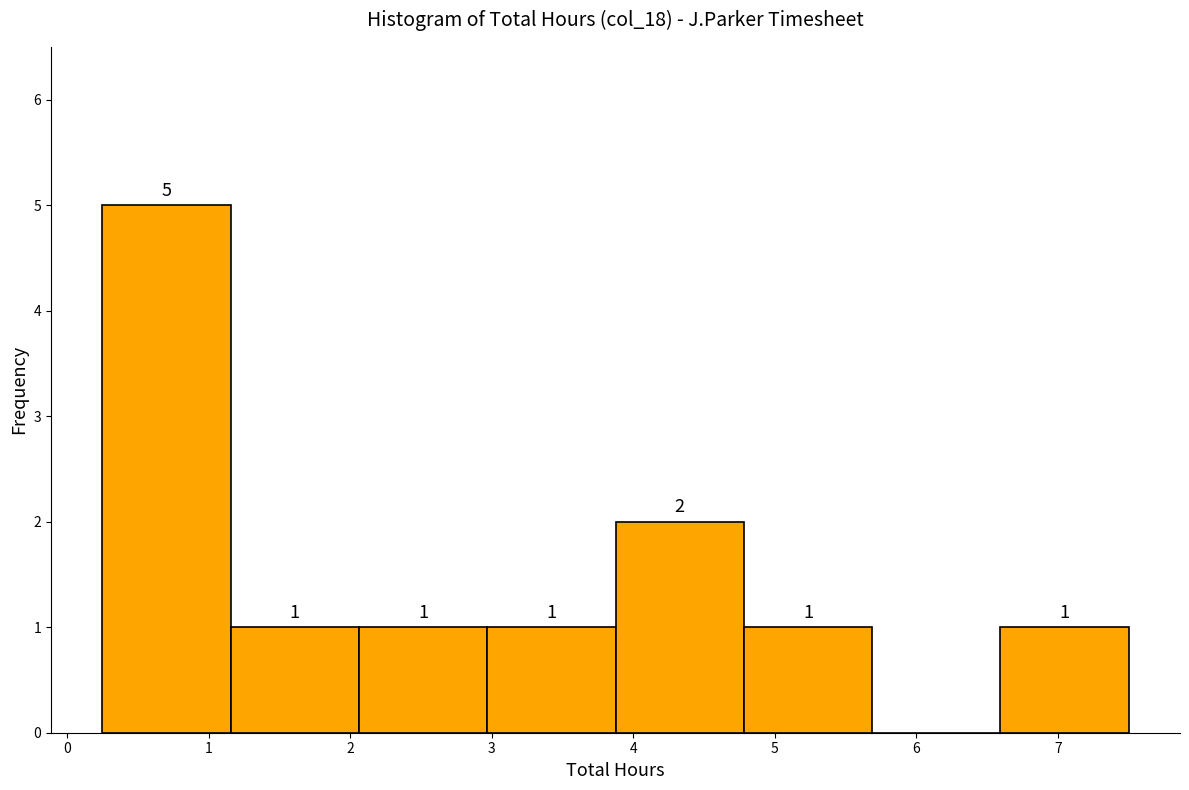

Over which range of the x-axis is the bar tallest?

0.3 to 1.2